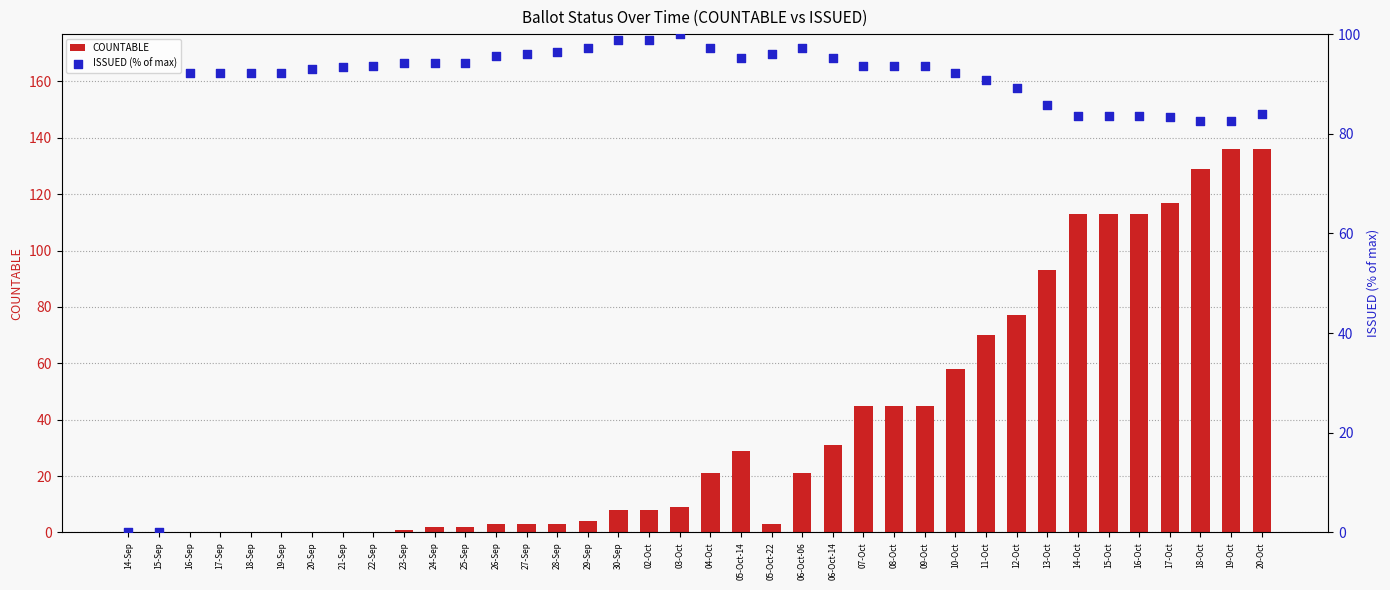

What is the total value across all series at 11-Oct?

160.9